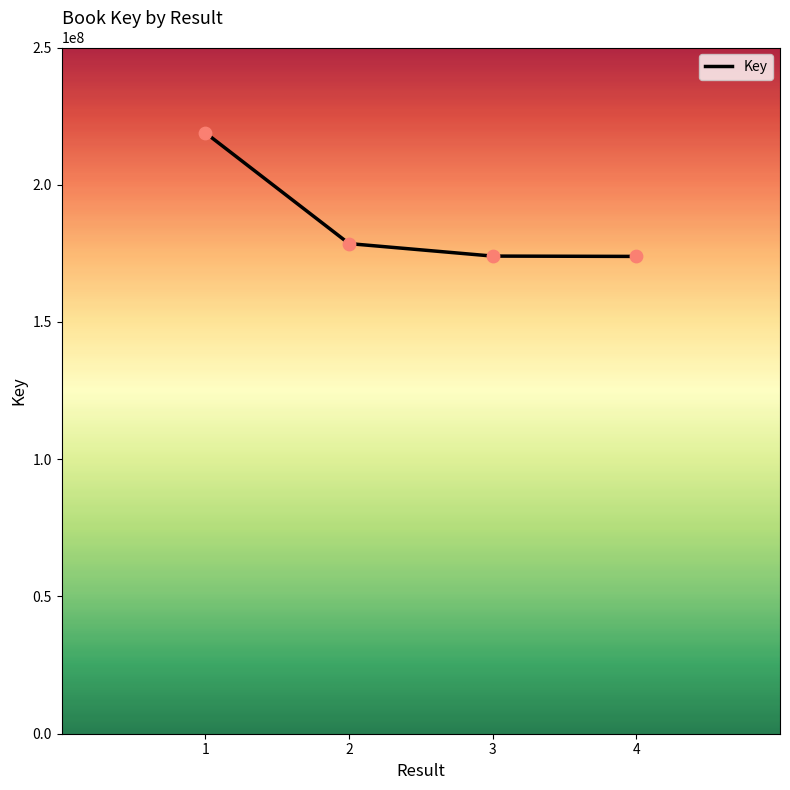

What is the ratio of the value at 1 to the value at 3?

1.3